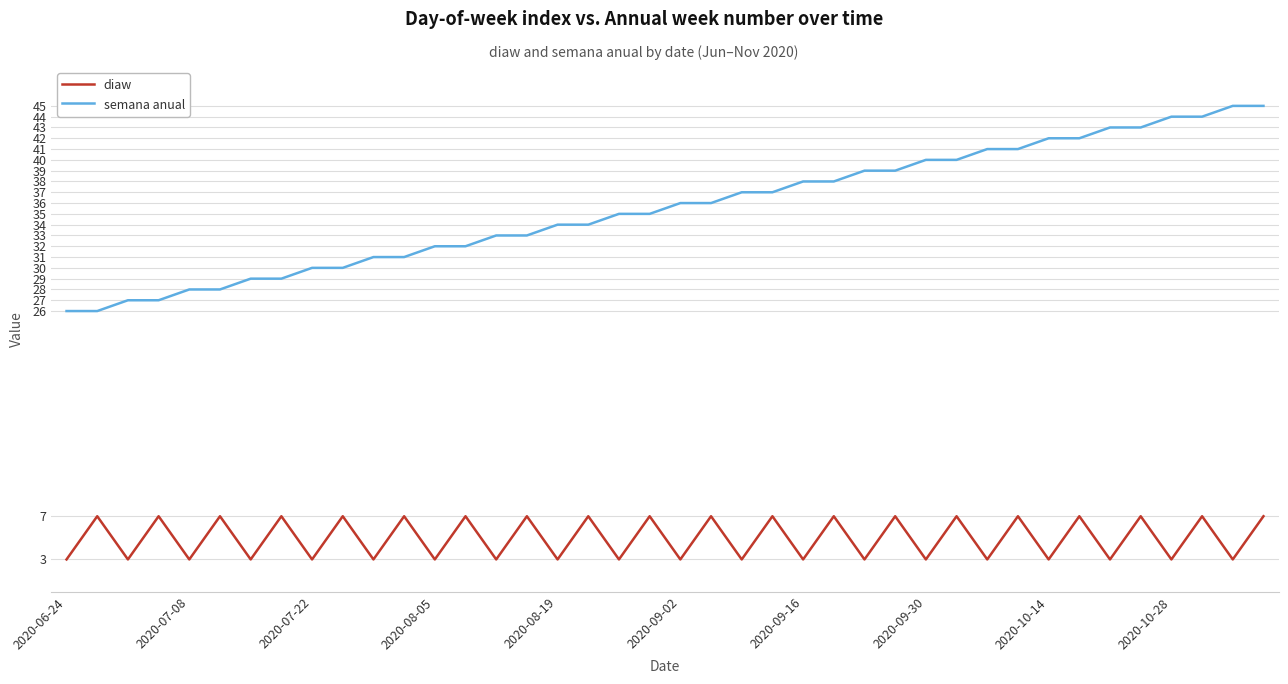

Rank the series by their average value, from highest to lowest.

semana anual, diaw